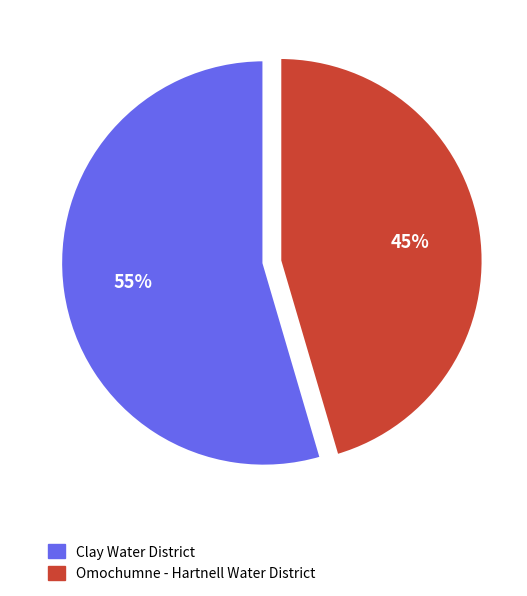

To the nearest percent, what portion does Clay Water District represent?

55%